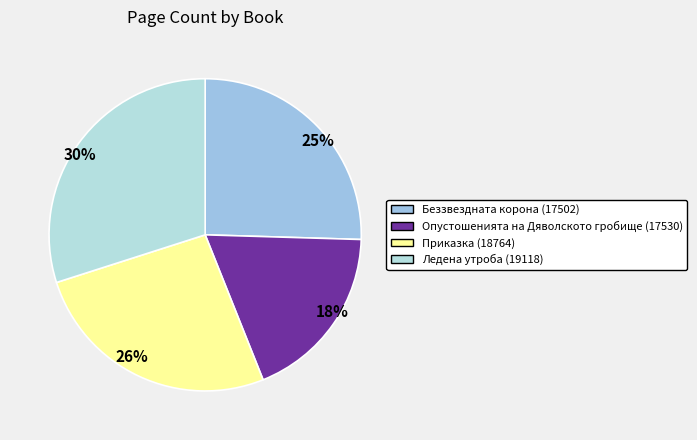

Count the number of slices in the pie.

4